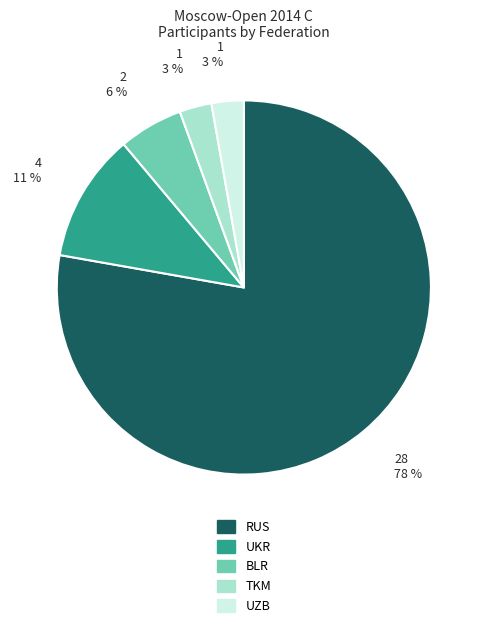

Which has a higher value, BLR or TKM?

BLR